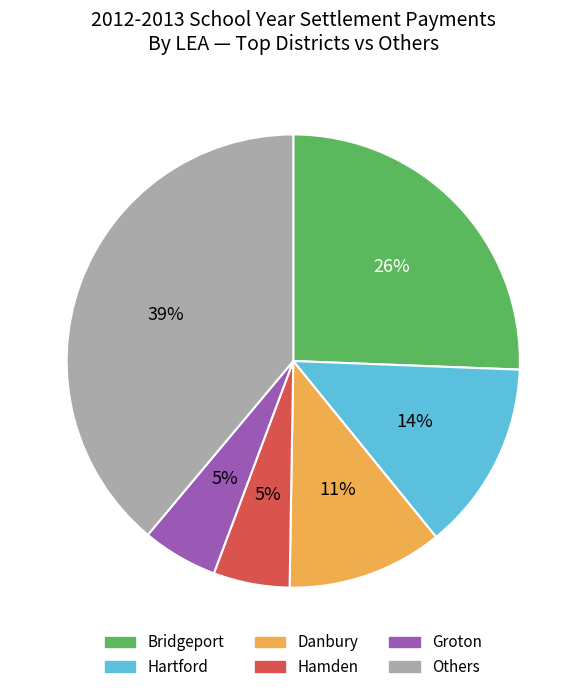

Which category has the biggest portion of the pie?

Others